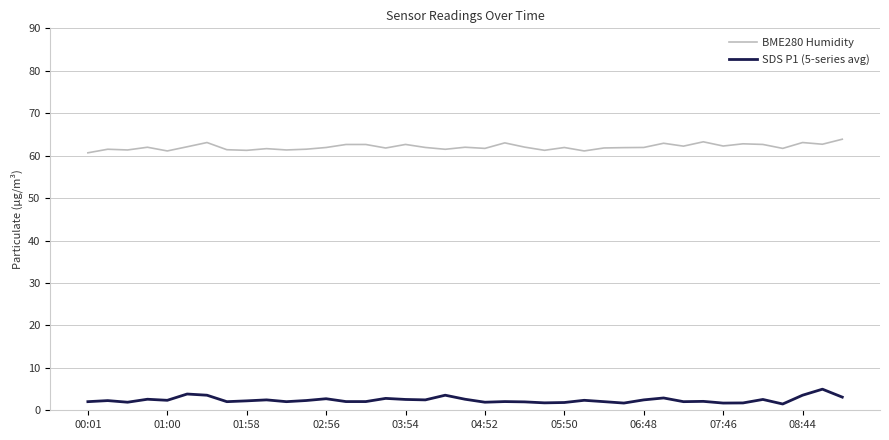

What is the difference between the maximum and minimum values in the BME280 Humidity series?

3.2